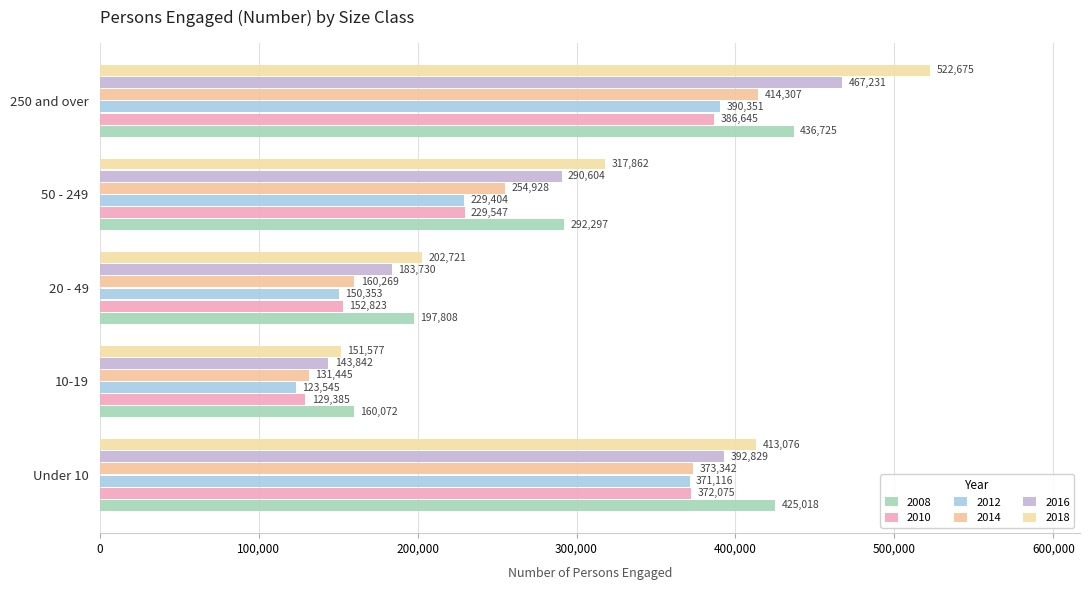

Which series has the widest spread of values?

2018